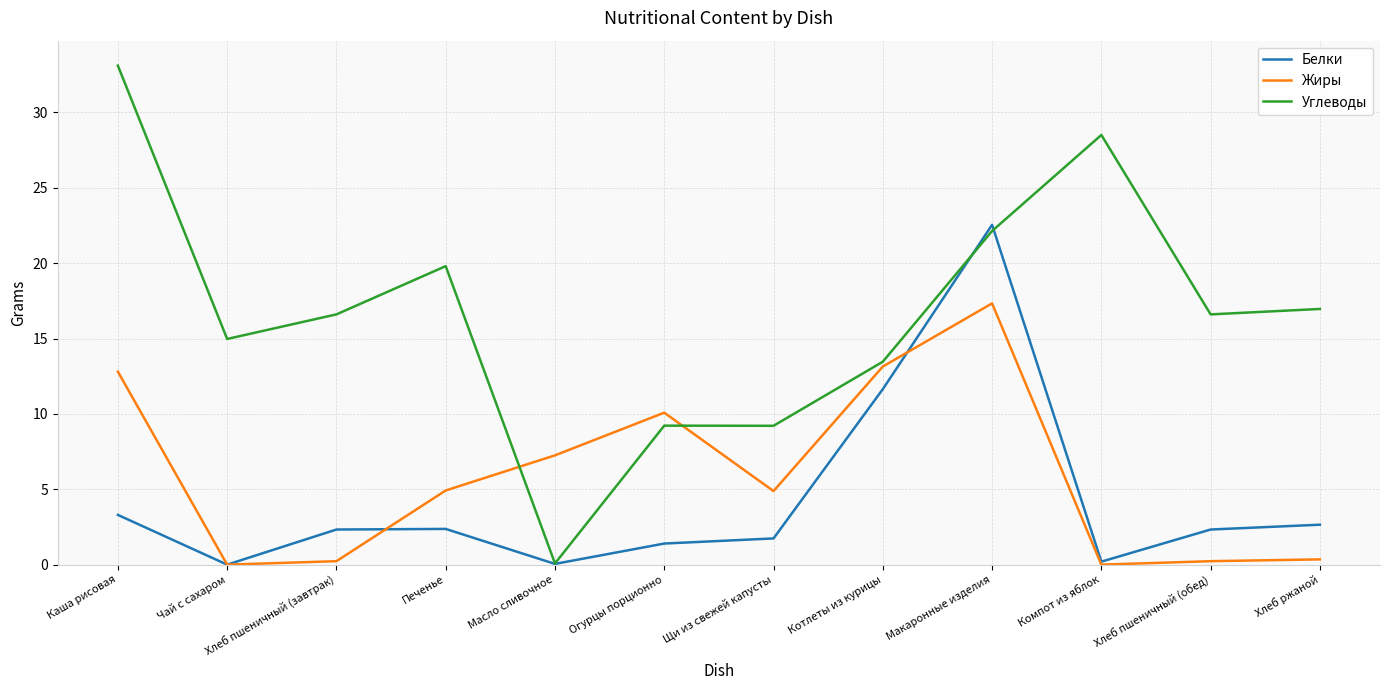

Where is Белки nearest to the value 11?

Котлеты из курицы